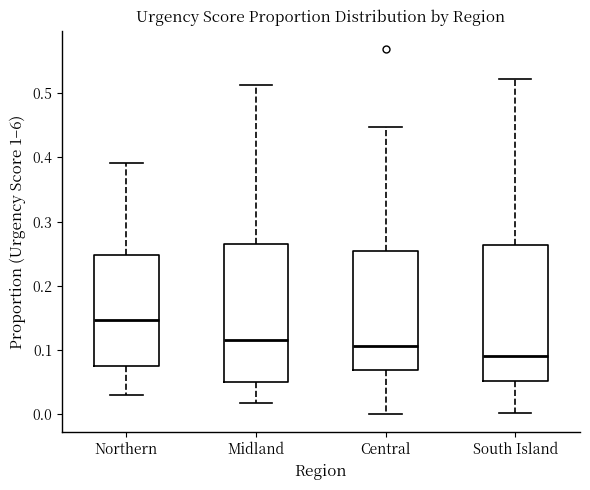

Which box's median line is the highest?

Northern